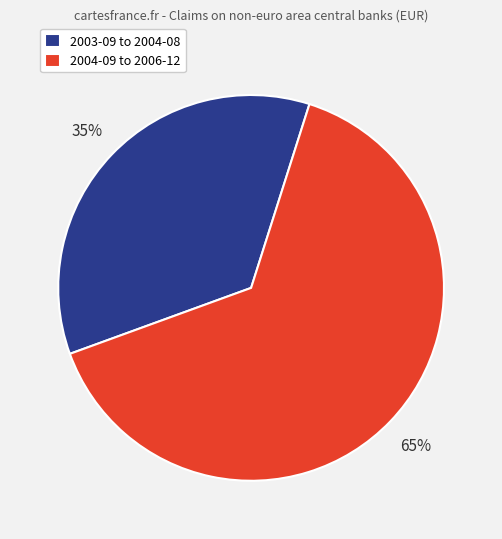

The 2003-09 to 2004-08 slice represents 49% of the pie. True or false?

False